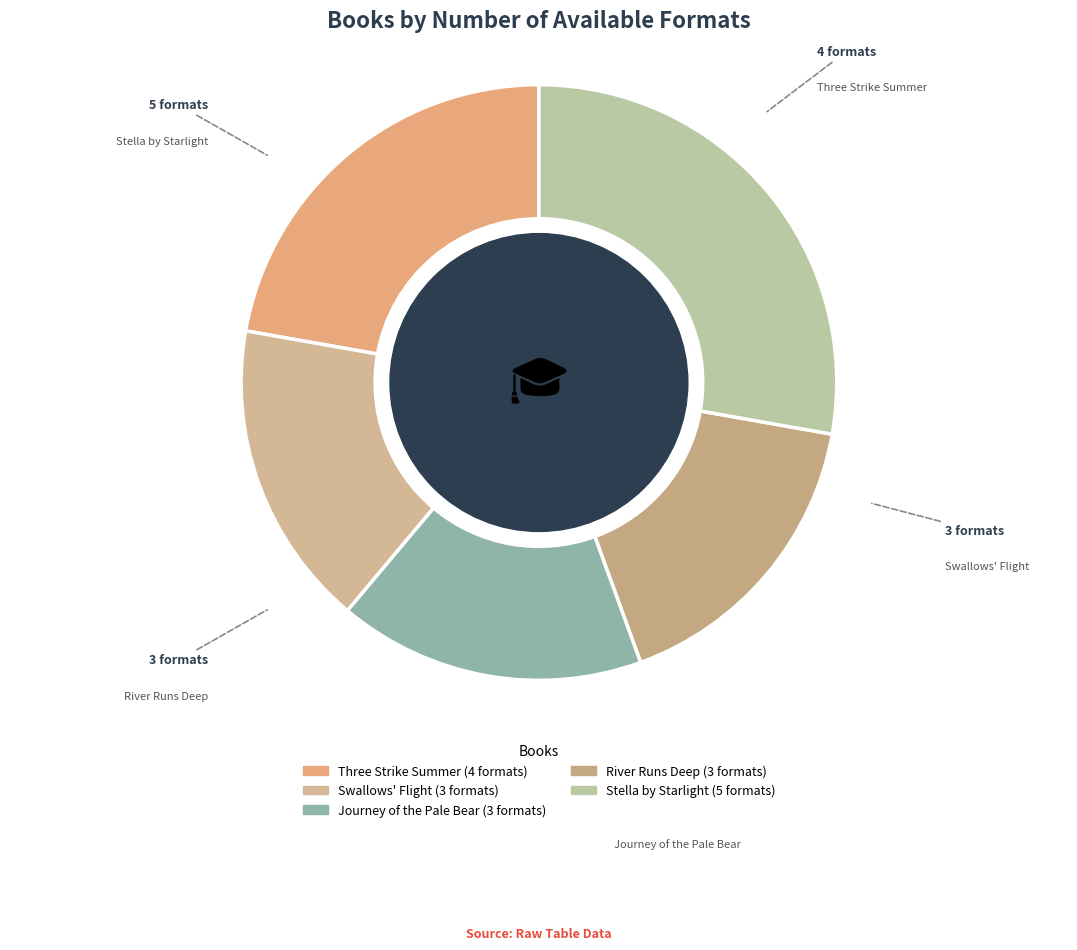

Which slice is the largest?

Stella by Starlight